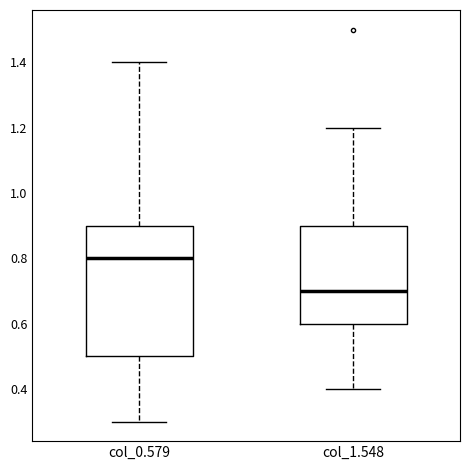

Which box's median line is the highest?

col_0.579